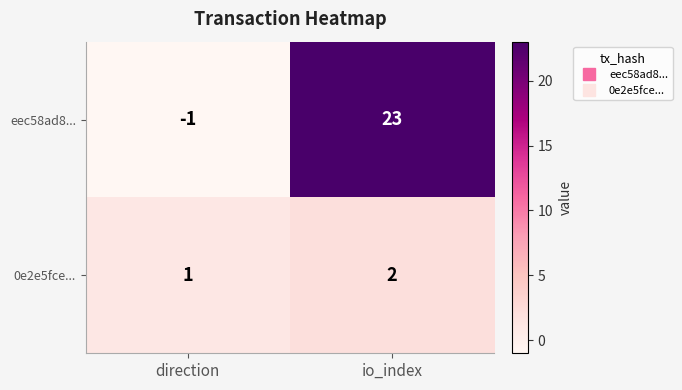

At which category is the sum across all series the highest?

io_index